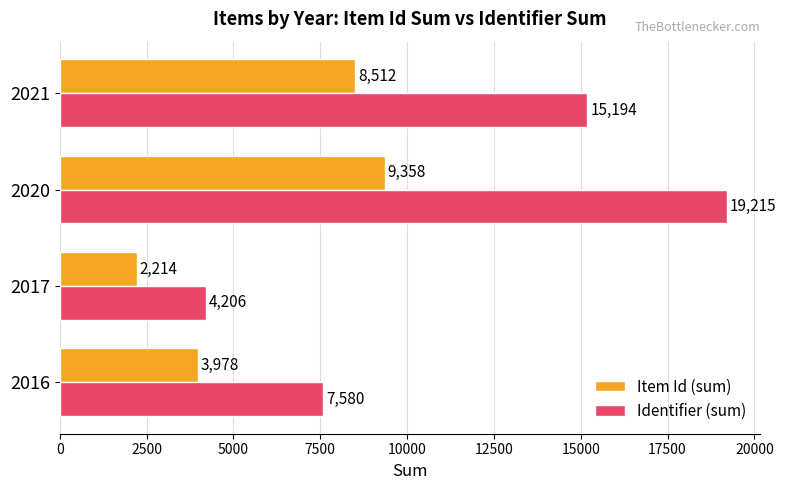

At how many categories does at least one series exceed 12317?

2